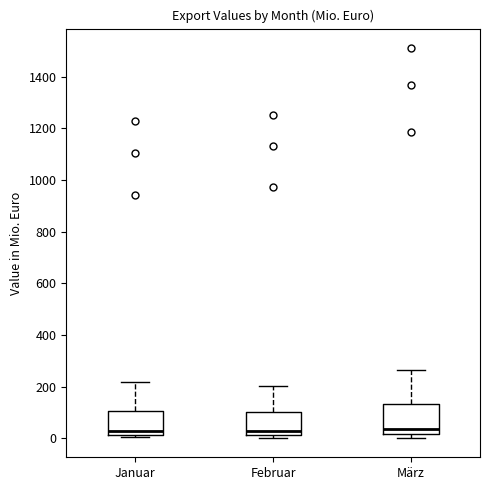

Which box is the tallest, from its lower edge to its upper edge?

März